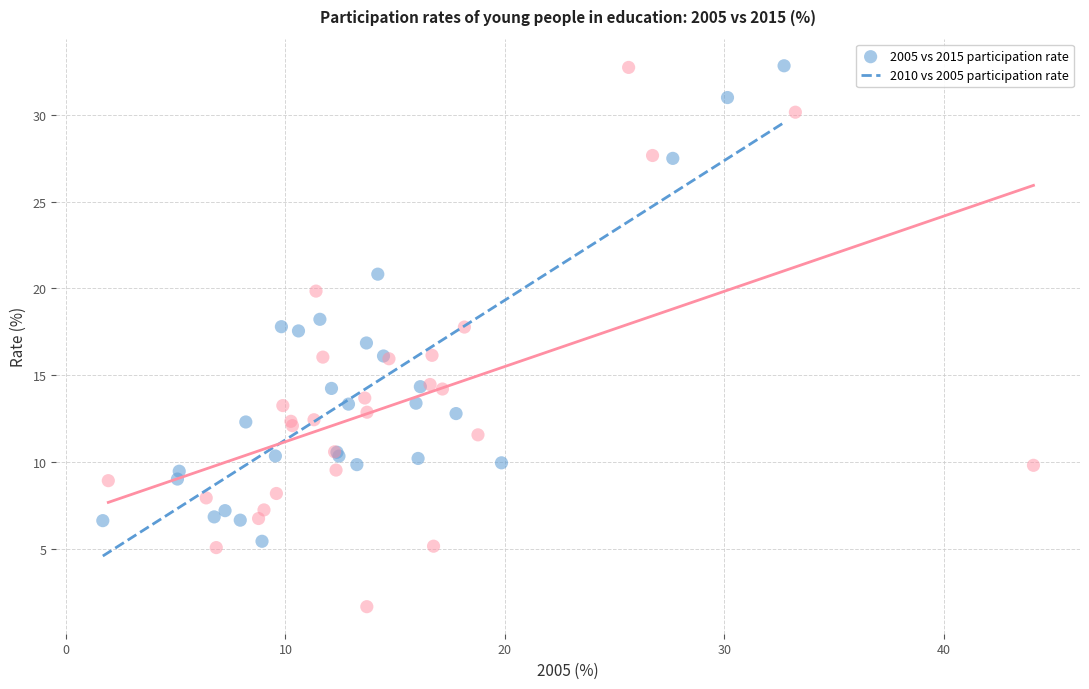

Which series has the largest Y range (max minus min)?

2010 vs 2005 participation rate